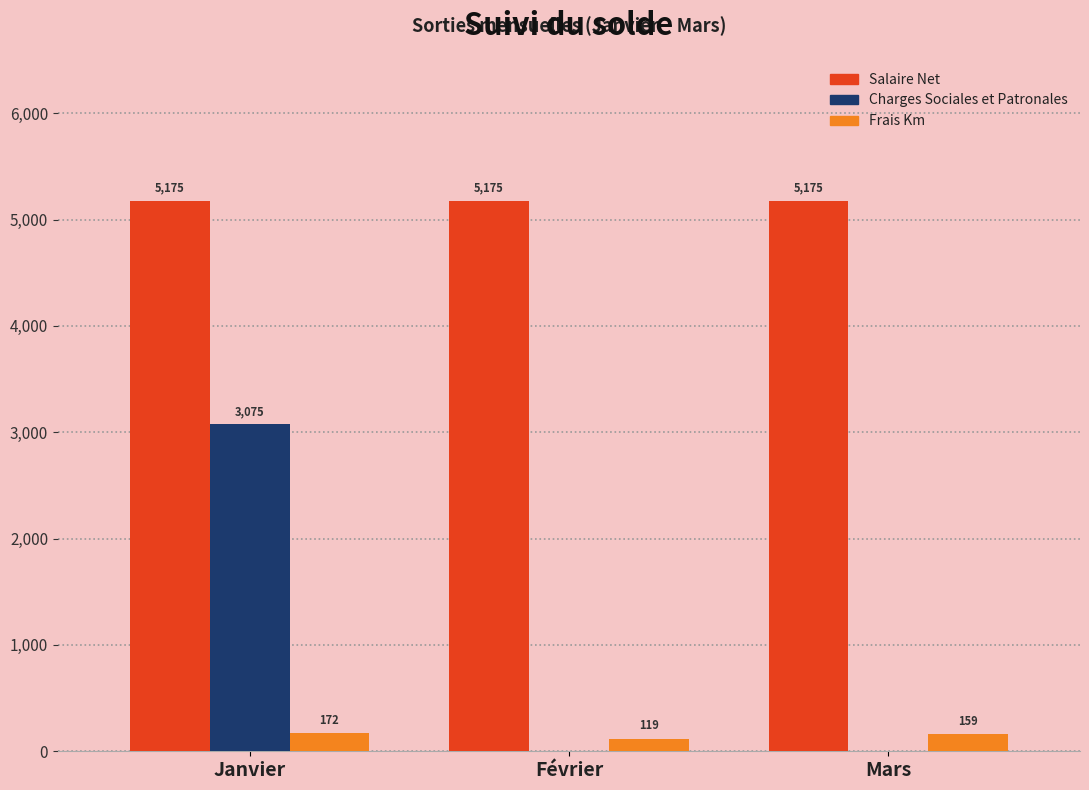

What is the approximate value of Salaire Net at Janvier?

5175.0